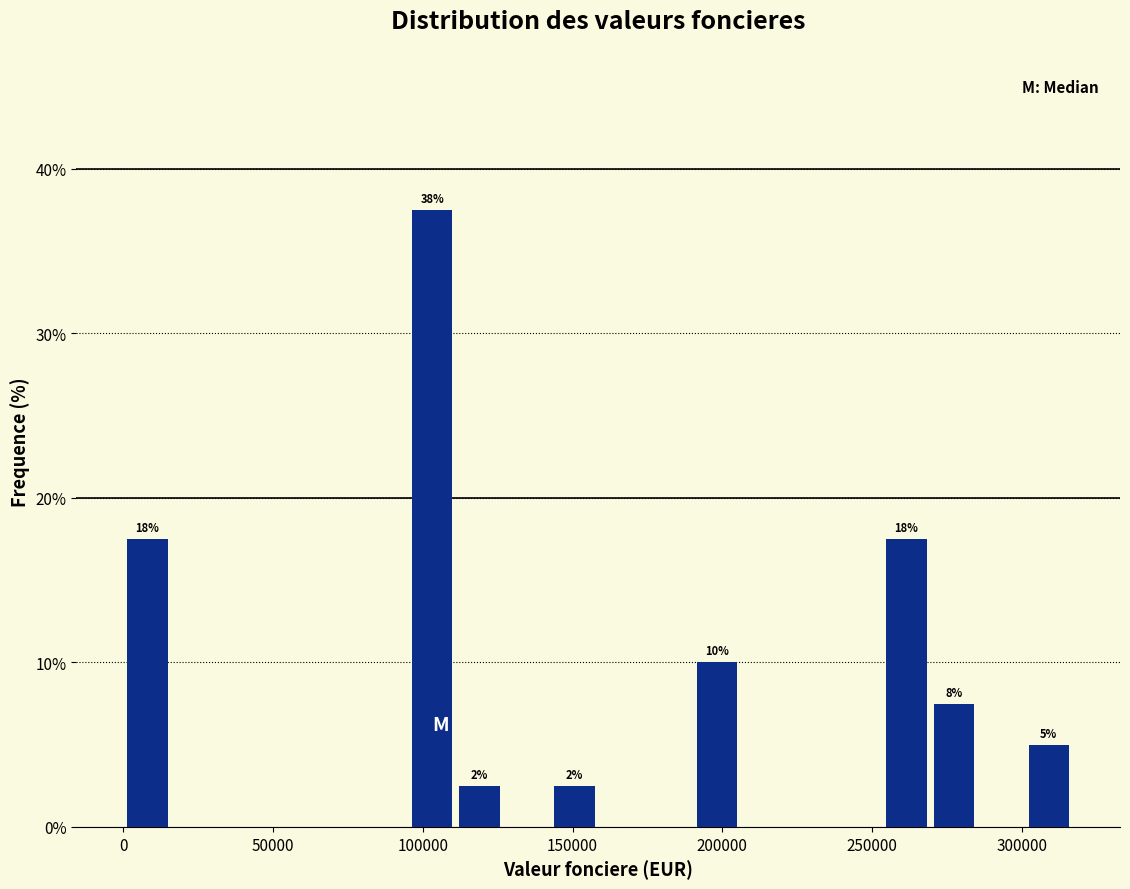

Read against the x-axis, roughly where is the centre of the tallest bar?

105000